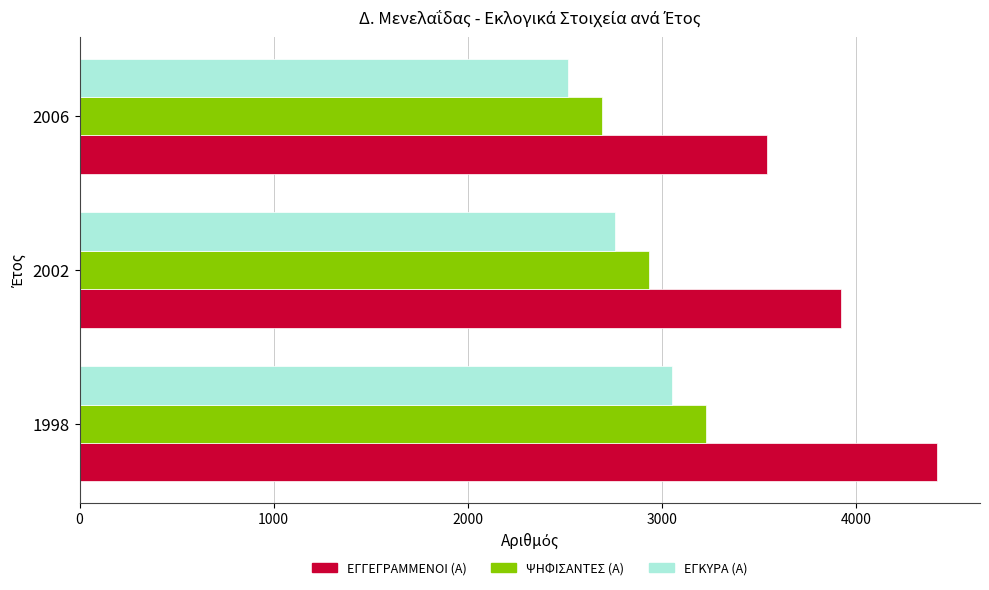

Which series has the largest total across all categories?

ΕΓΓΕΓΡΑΜΜΕΝΟΙ (Α)